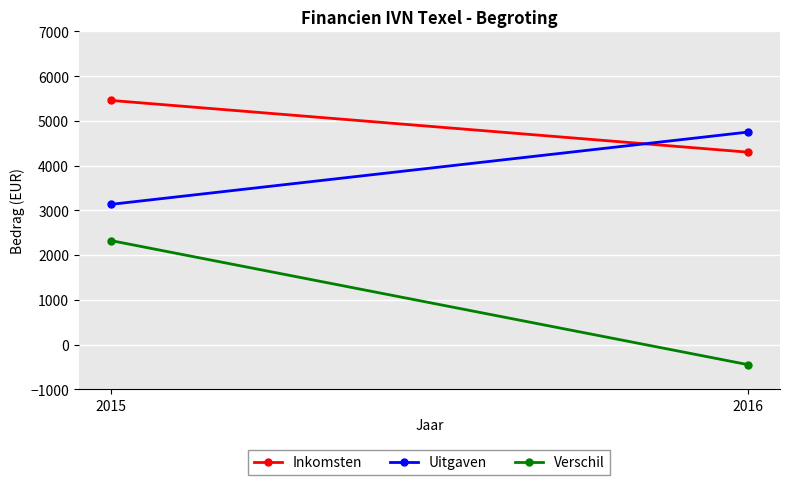

At which label does Inkomsten reach its minimum?

2016